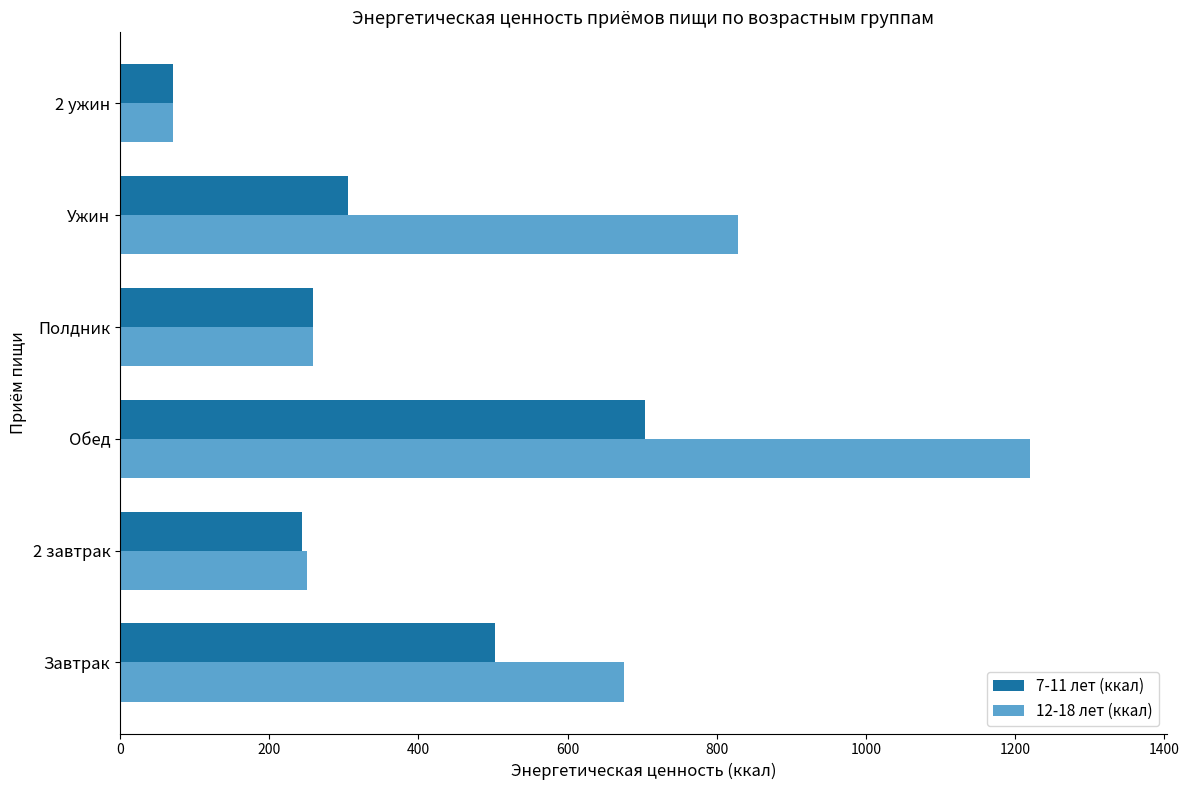

How many series are shown in this chart?

2